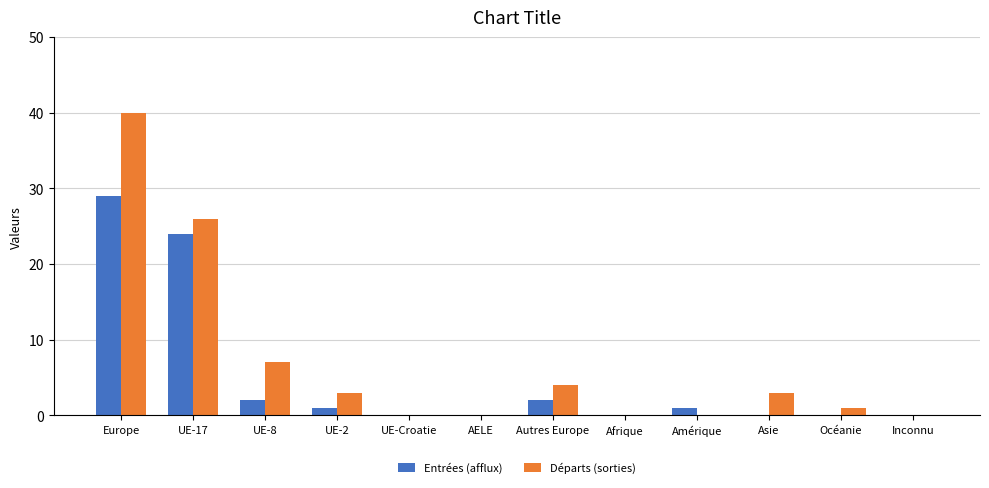

True or false: Départs (sorties) has a value of -23 at Afrique.

False